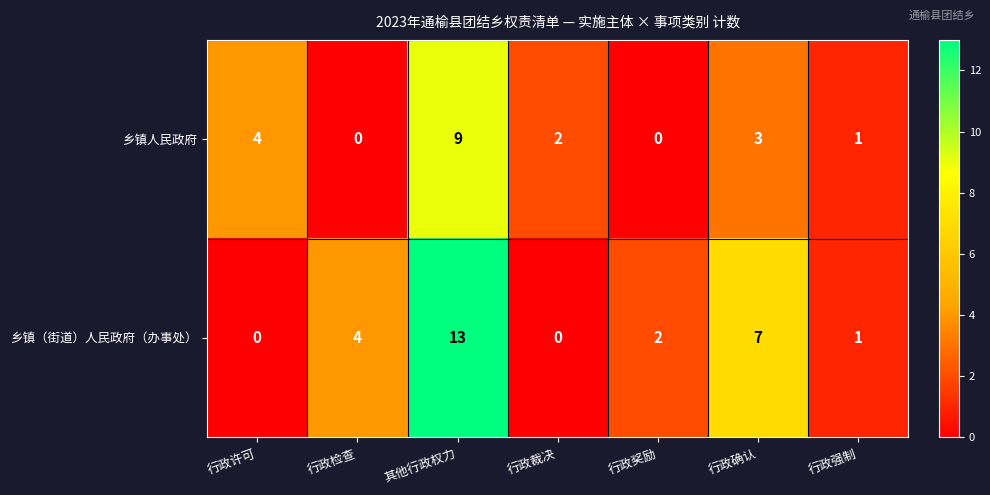

What is the spread (max minus min) of values at 行政检查?

4